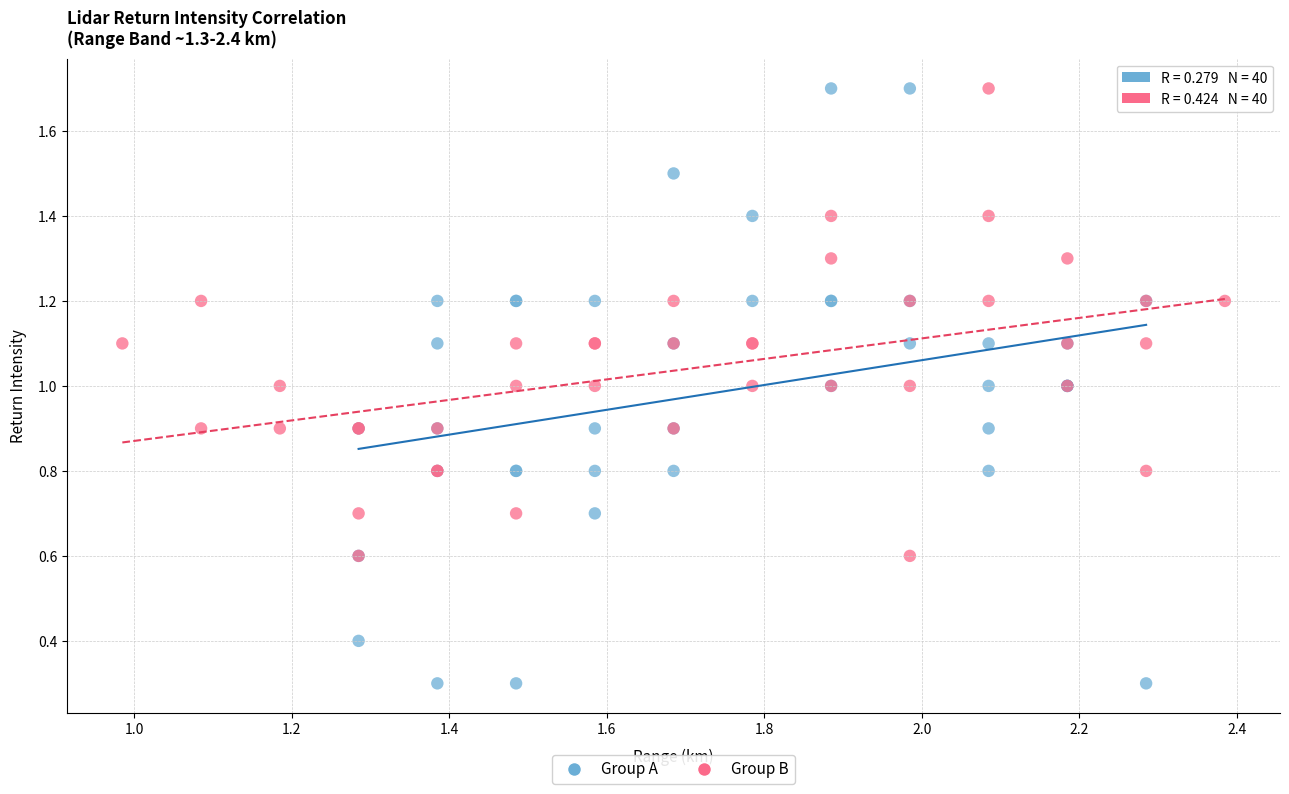

Which series has the largest Y range (max minus min)?

Group A